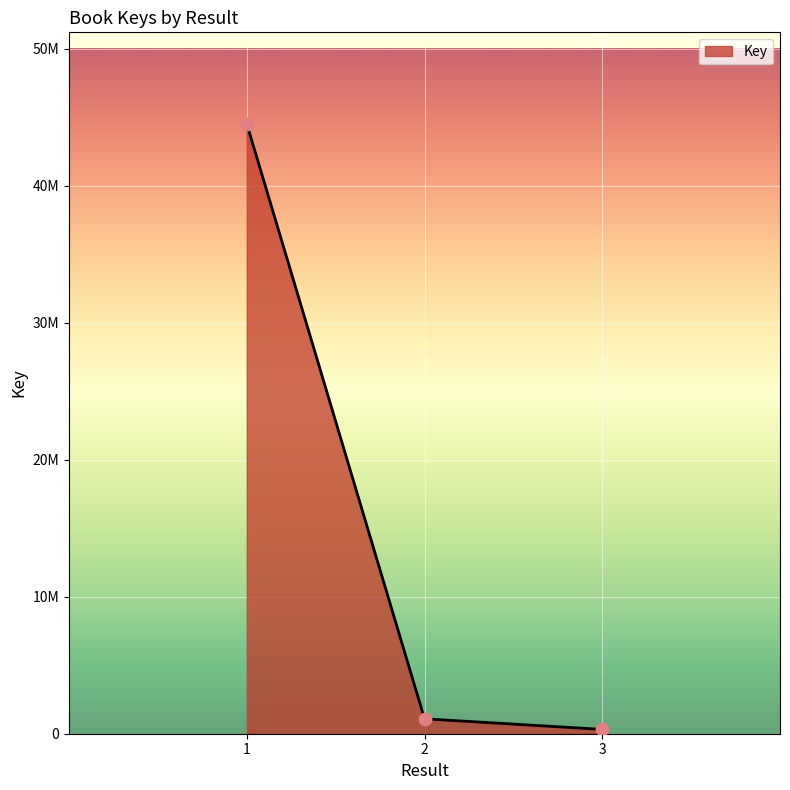

Between 3 and 2, which is larger?

2